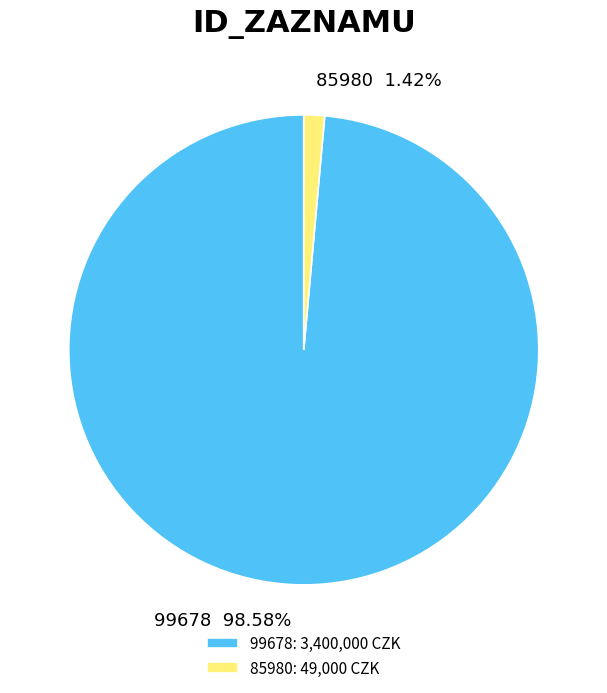

To the nearest percent, what percentage of the pie is 99678?

99%